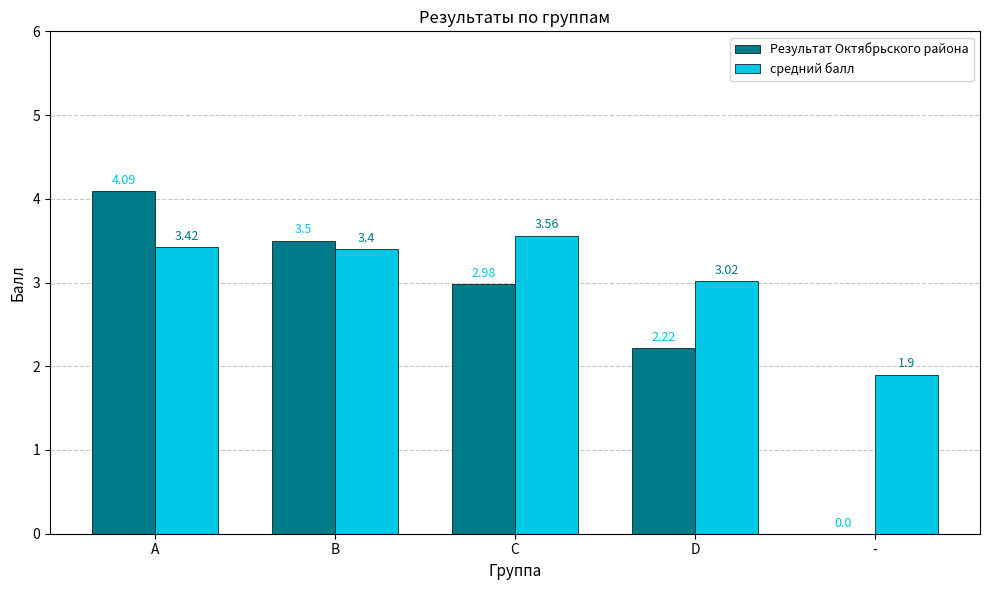

Is it true that Результат Октябрьского района equals 1.3 at A?

False